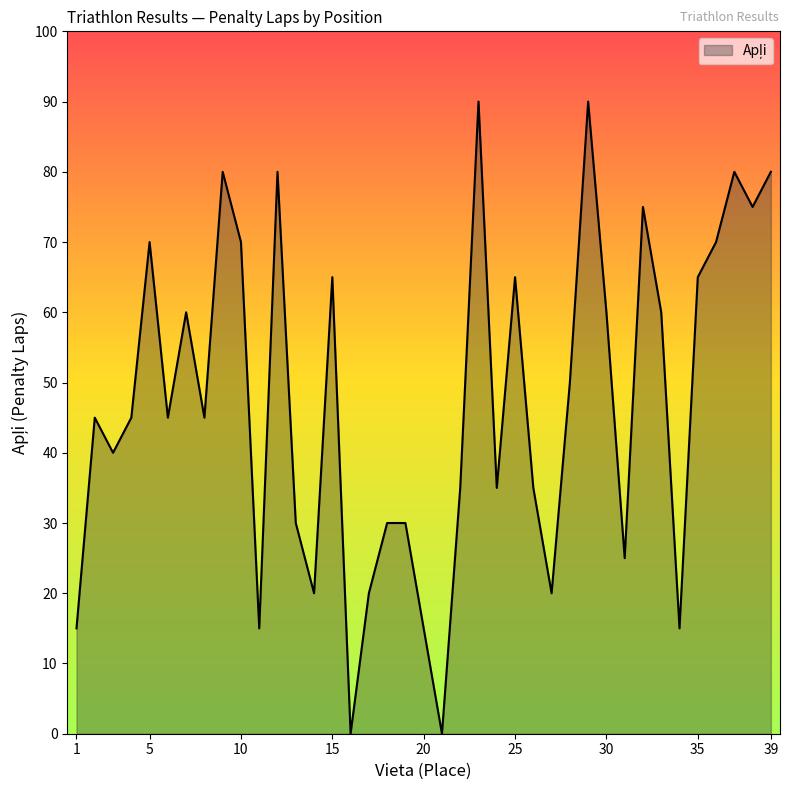

Count the number of data series in this chart.

1